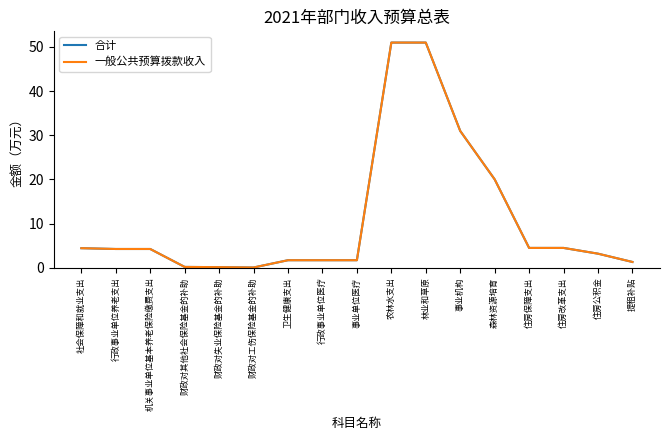

Is this an area chart (filled region under the line)?

No